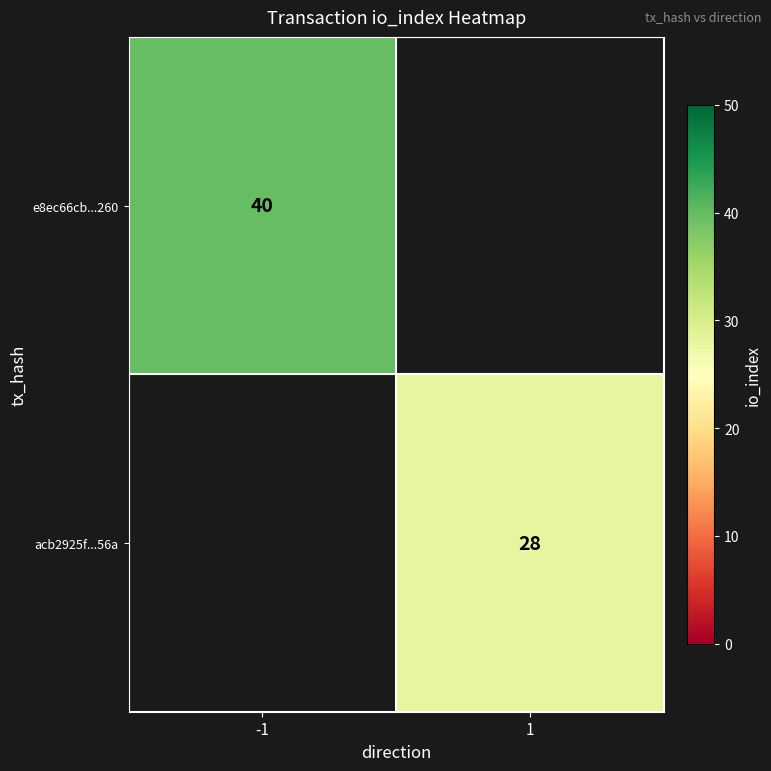

Count the number of categories in the chart.

2